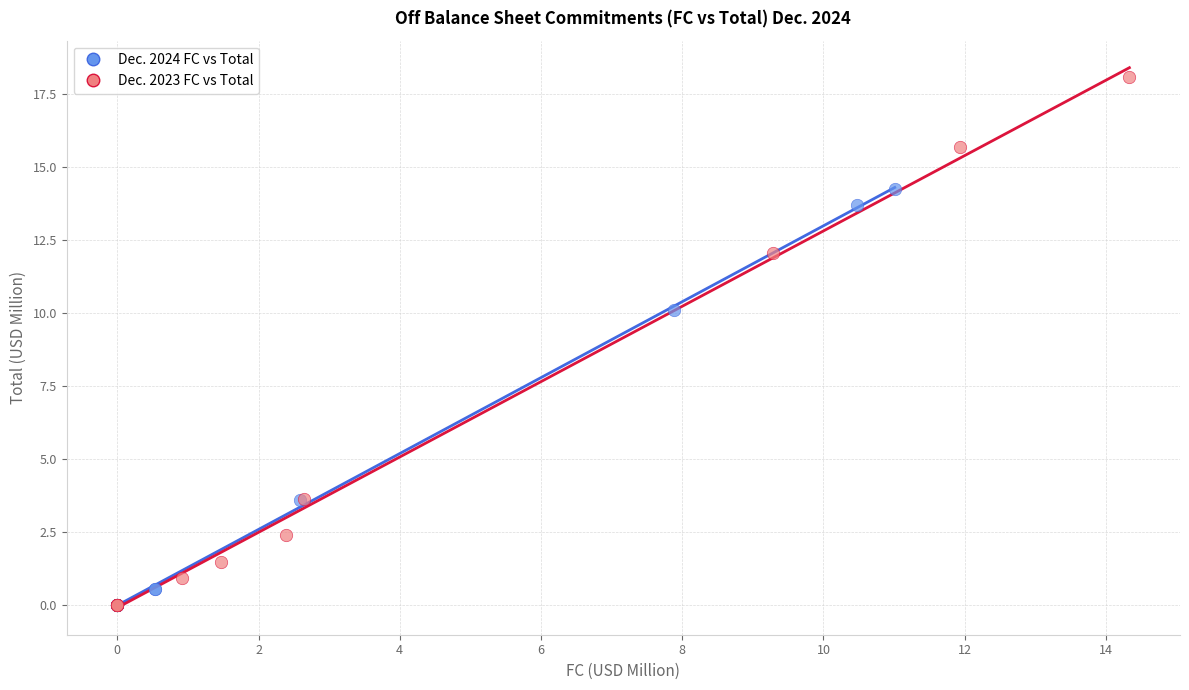

Which series contains the highest Y value?

Dec. 2023 FC vs Total